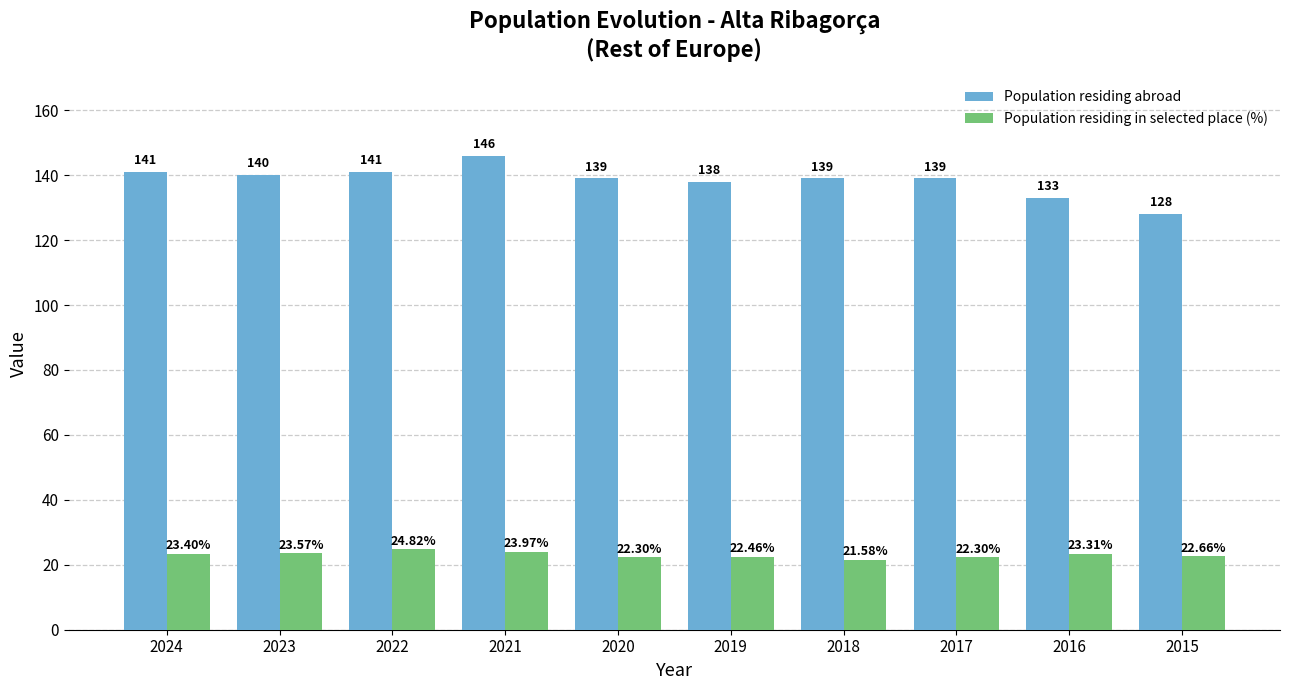

How many categories are shown in the chart?

10